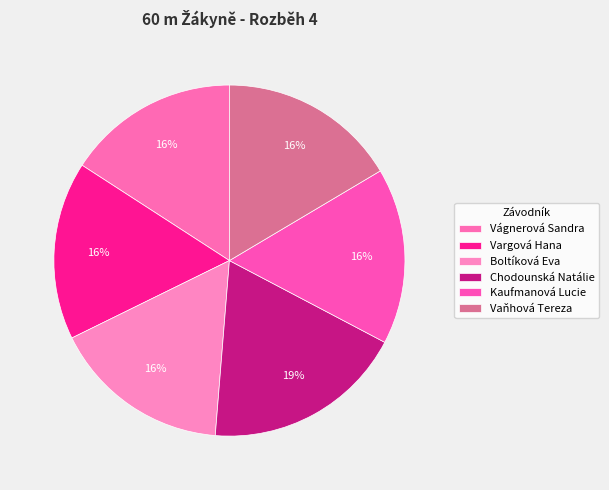

How many slices are in this pie chart?

6